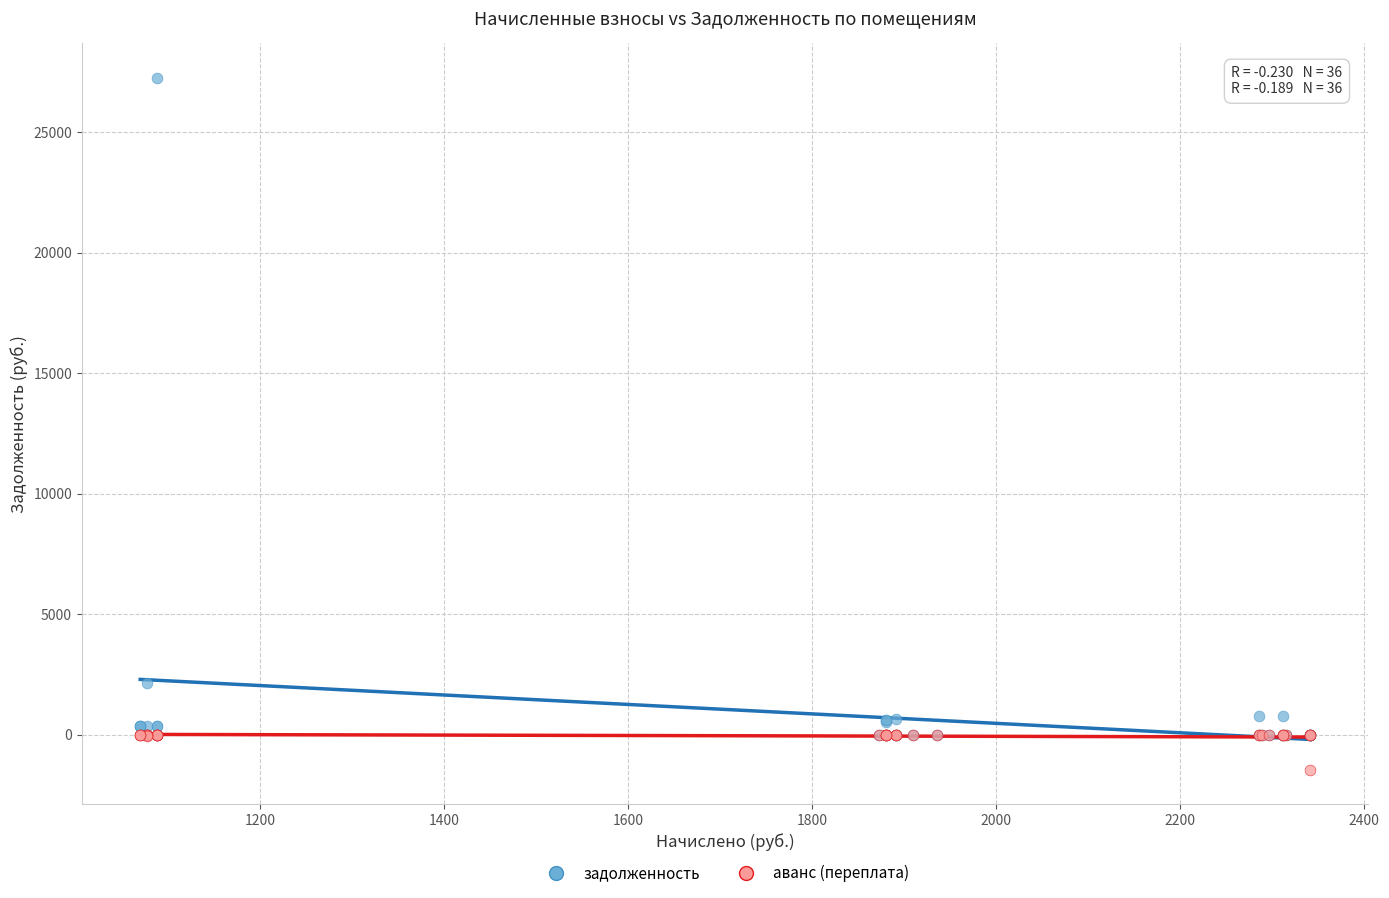

Which series has the largest Y range (max minus min)?

задолженность